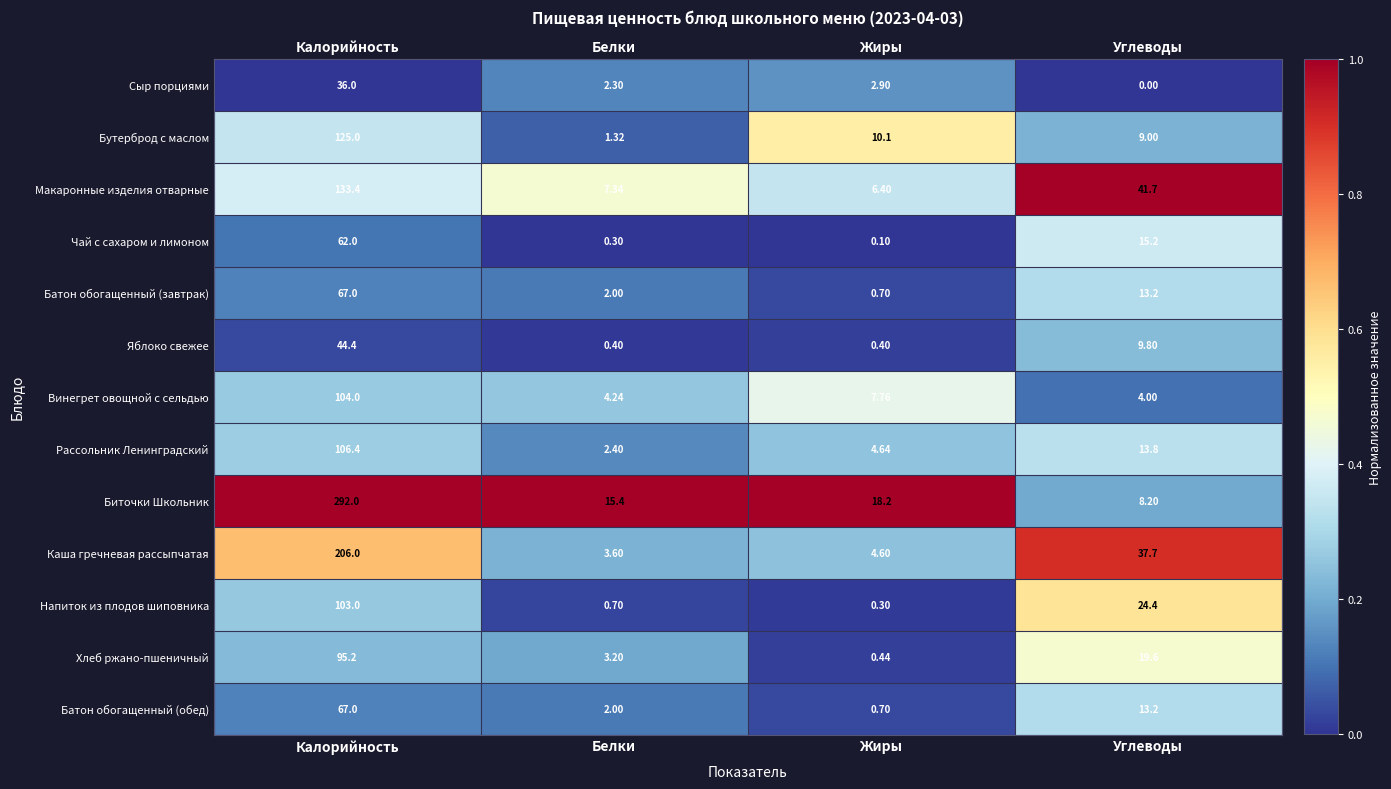

At how many categories does at least one series exceed 0?

4